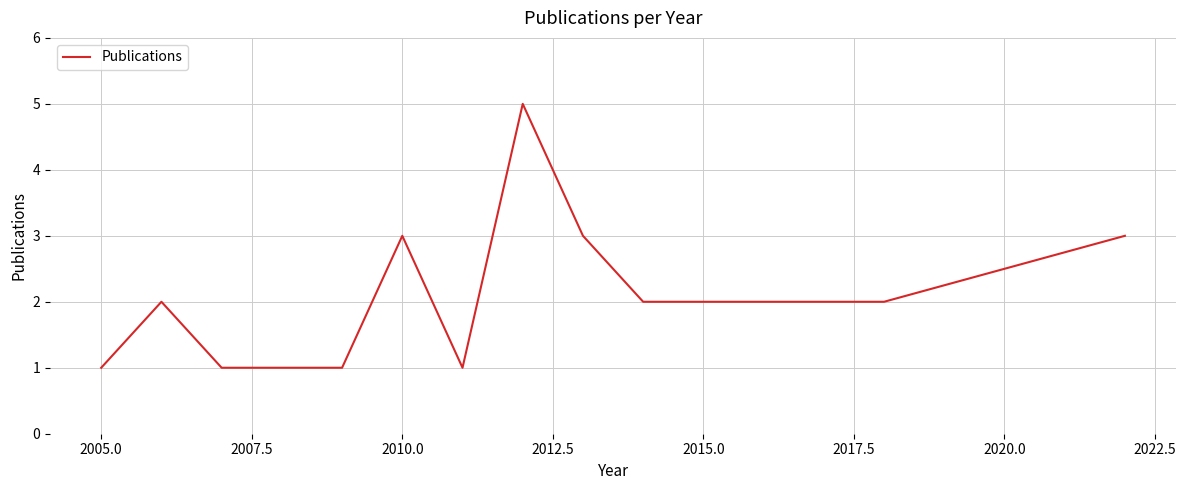

What is the greatest value displayed?

5